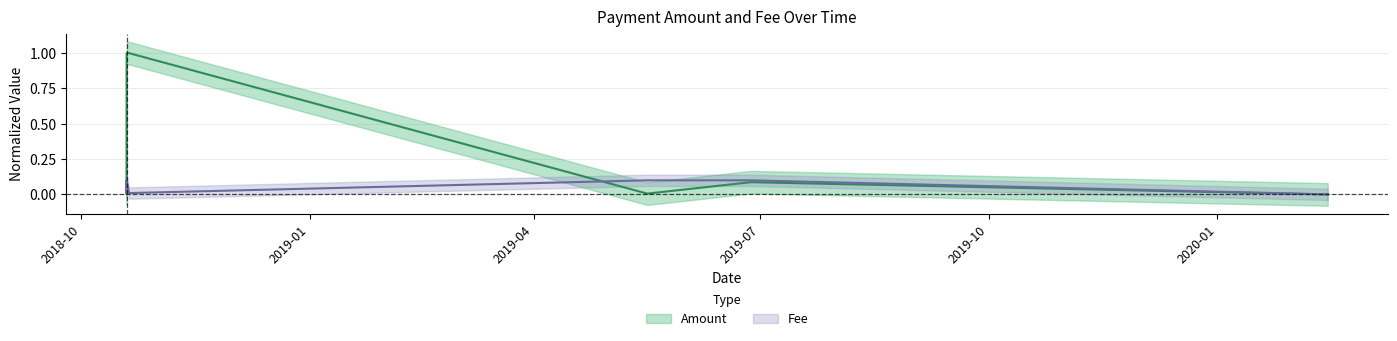

Which series has the widest spread of values?

Amount